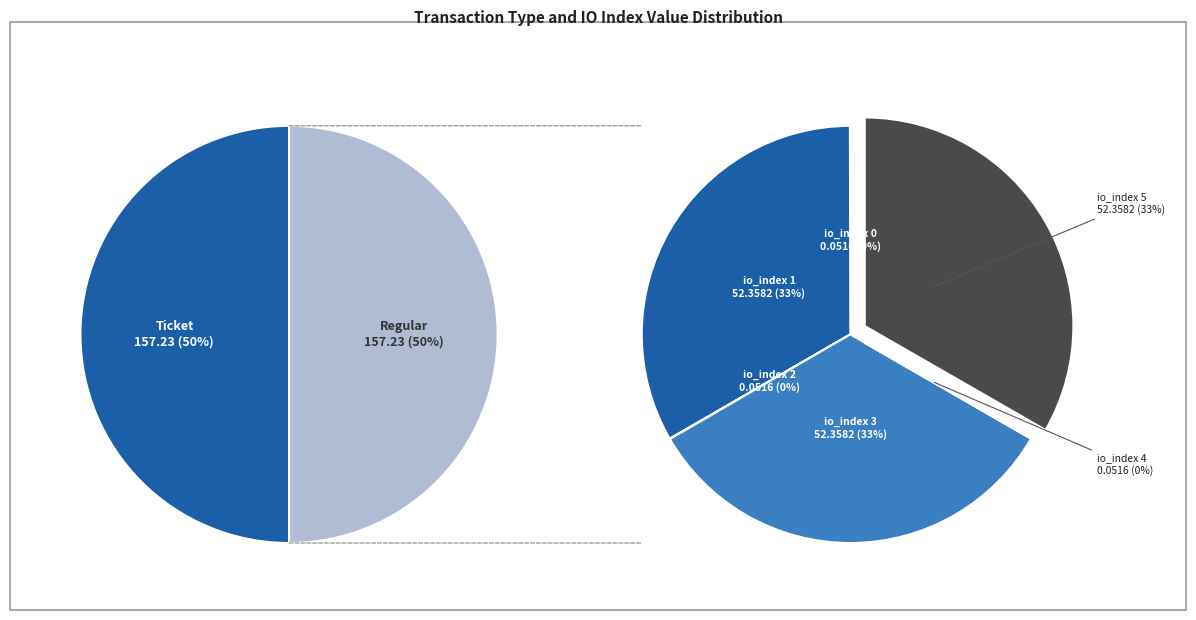

What percentage is the 1 slice, to the nearest percent?

33%